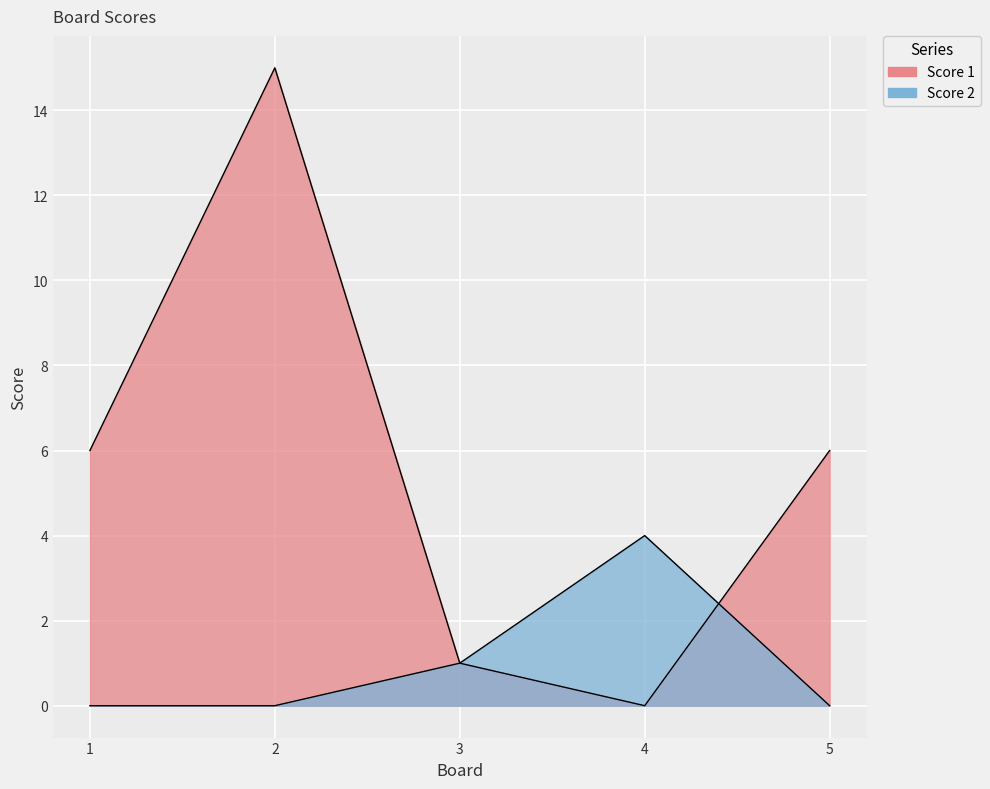

Where does the Score 1 series first go above 6?

2